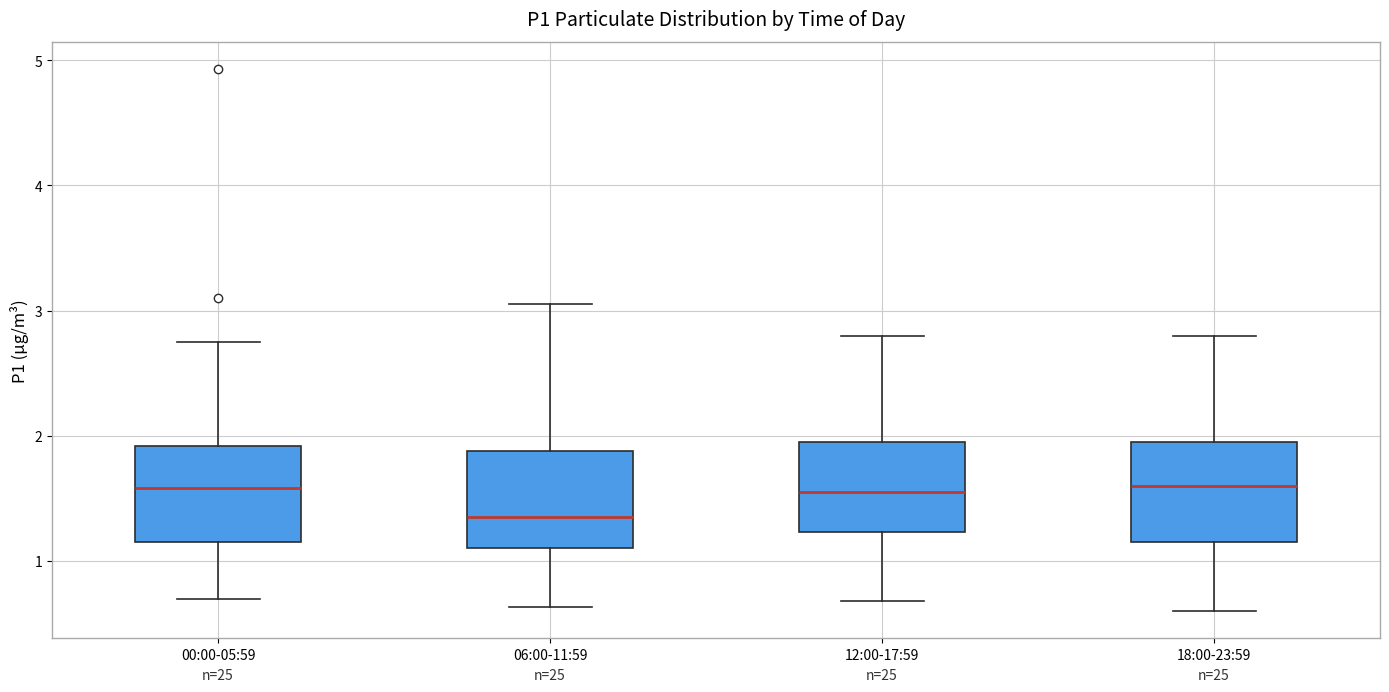

Reading left to right, transcribe this box plot: for each box, give where its median line is, the range the box spans, and where its two whiskers end, as read against the y-axis. The values are not printed on the chart, so give them approximately, as read against the axis.

00:00-05:59: median 1.6, box 1.2 to 1.9, whiskers 0.7 to 2.8
06:00-11:59: median 1.4, box 1.1 to 1.9, whiskers 0.6 to 3.1
12:00-17:59: median 1.6, box 1.2 to 2.0, whiskers 0.7 to 2.8
18:00-23:59: median 1.6, box 1.2 to 2.0, whiskers 0.6 to 2.8